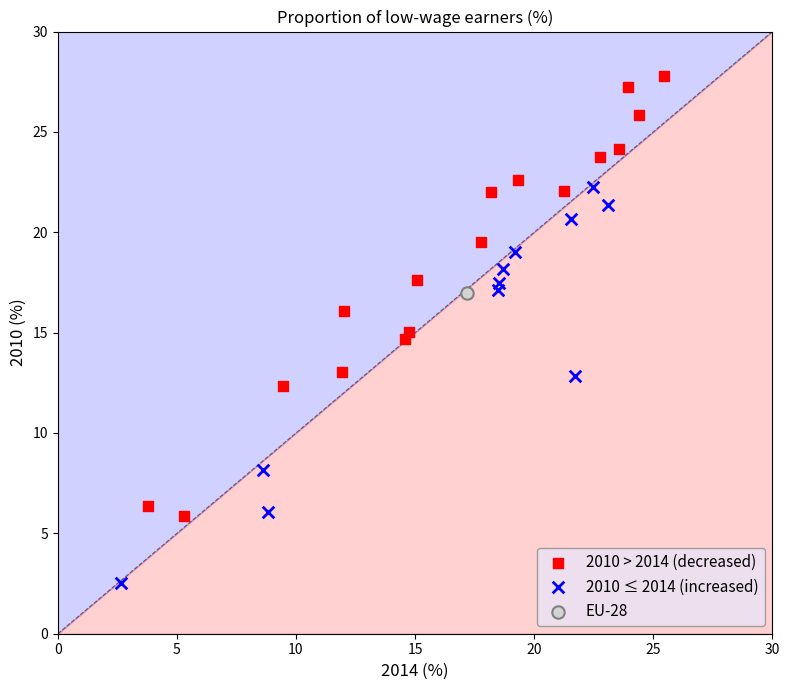

Which series contains the lowest Y value?

2010 ≤ 2014 (increased)